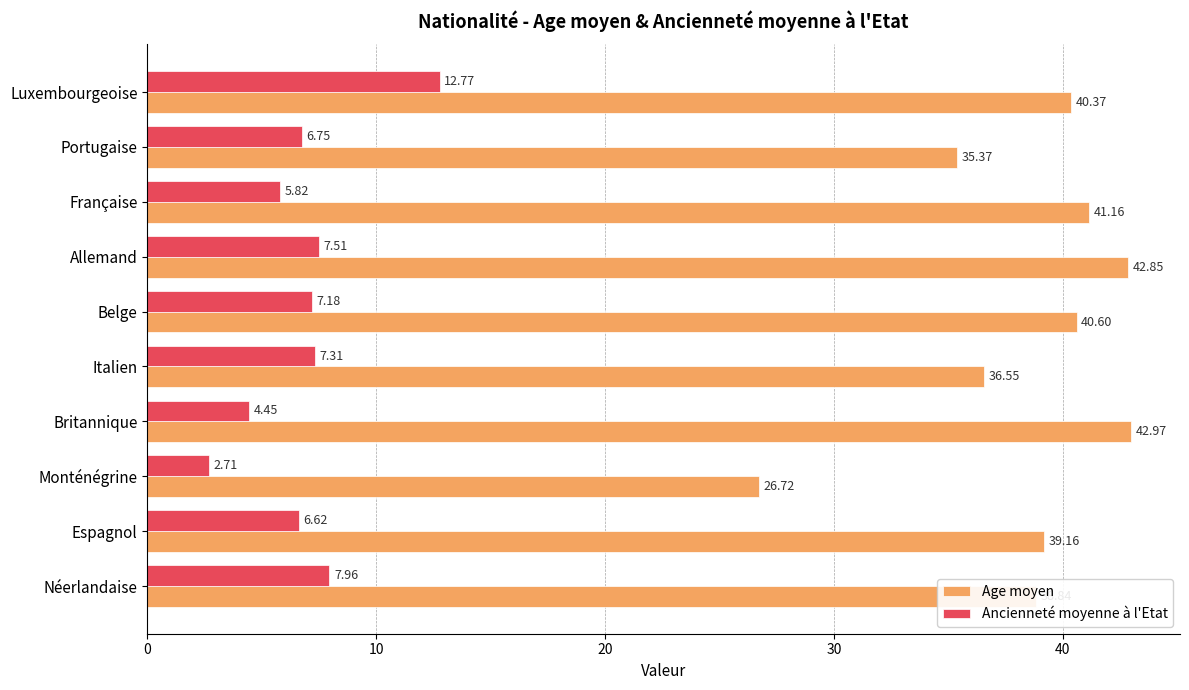

At which category does the chart reach its minimum across all series?

Monténégrine